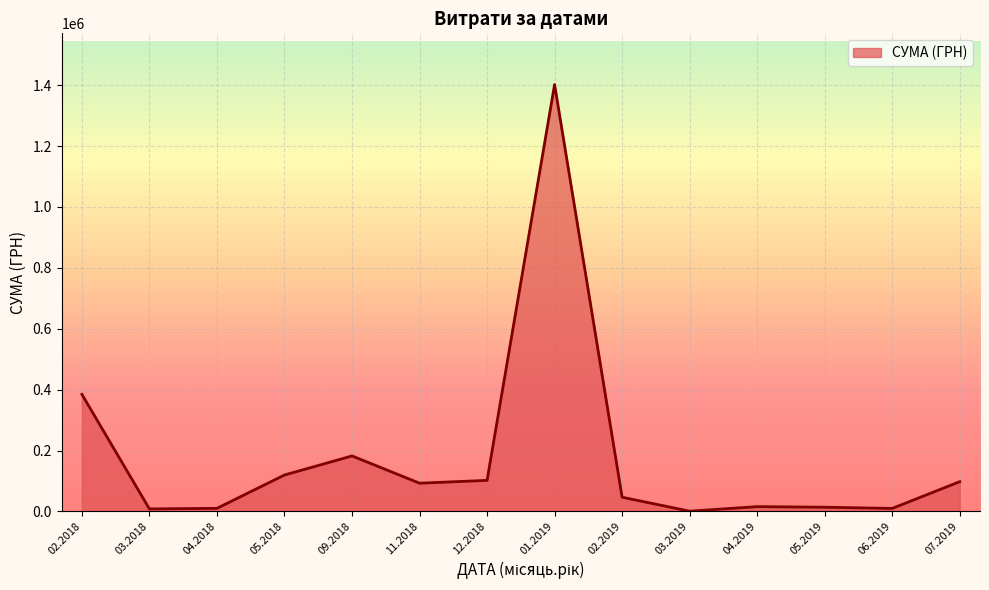

The value at 02.2018 is 384364.9. True or false?

True